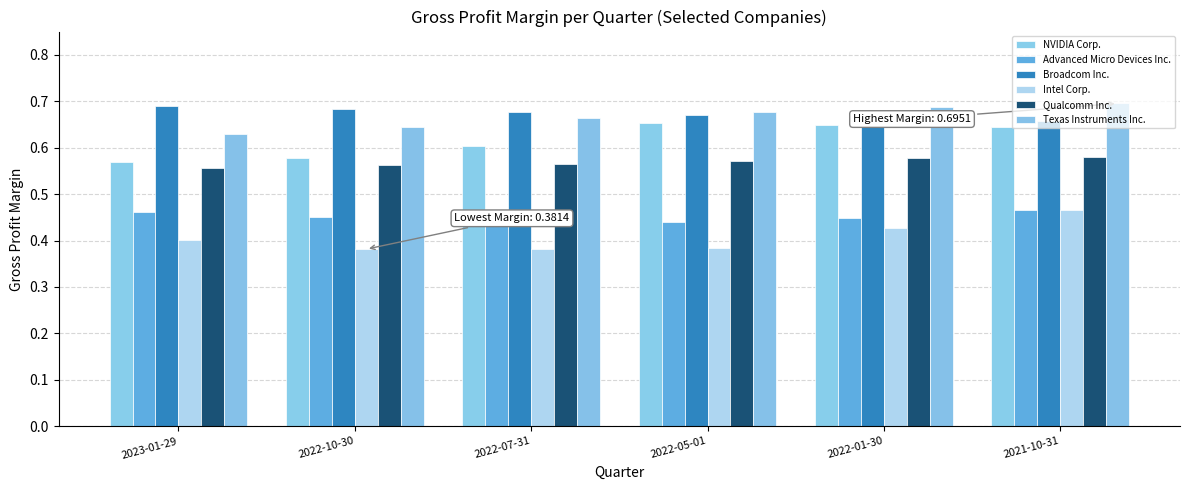

What is the approximate value of Advanced Micro Devices Inc. at 2022-07-31?

0.4